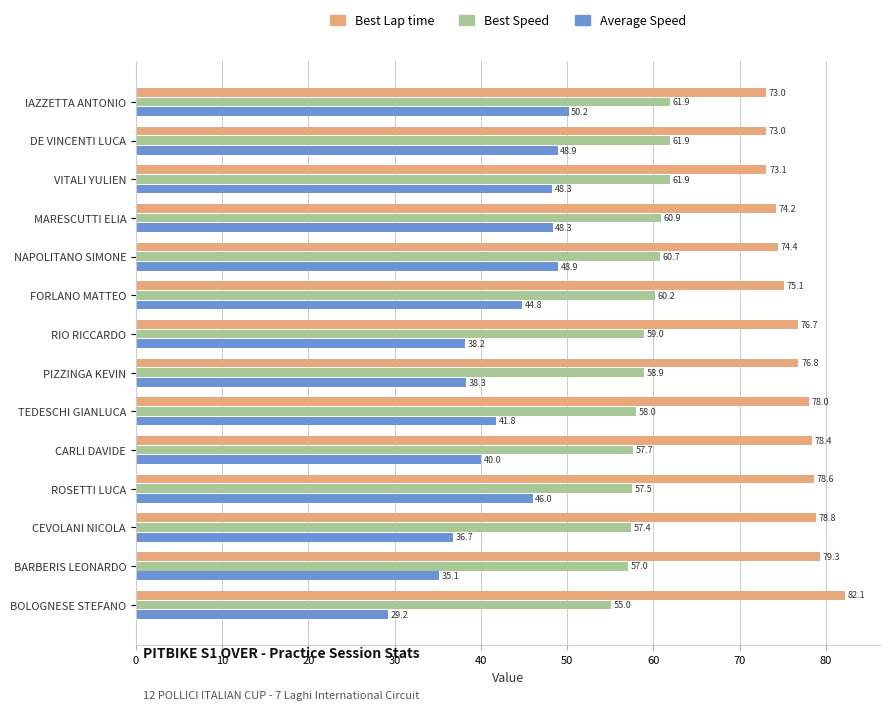

Read the Average Speed value at PIZZINGA KEVIN.

38.3